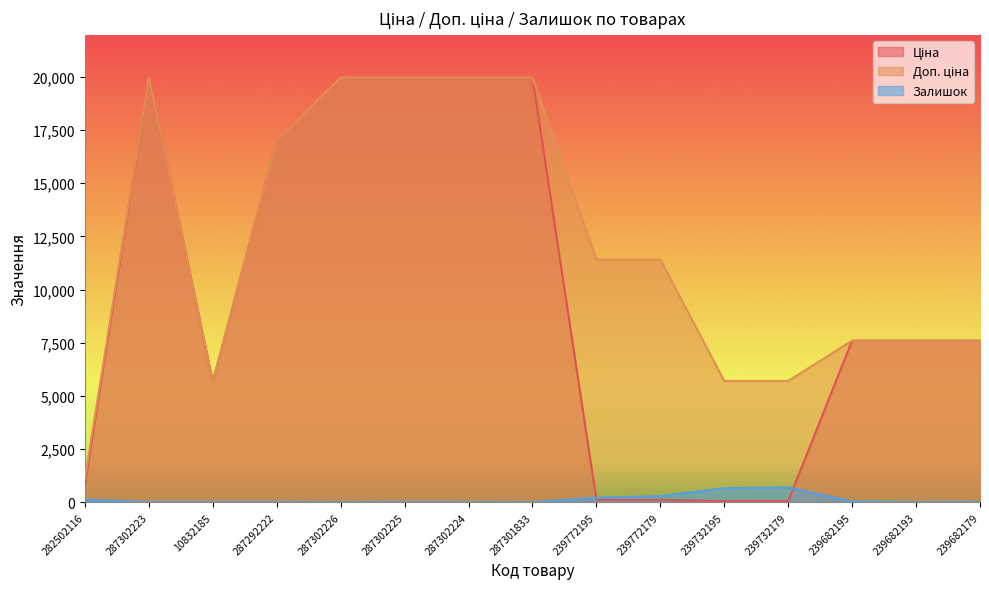

Reading left to right, list all the values displayed in this chart.

Ціна: 282502116=818.5	287302223=19964.2	10832185=5673.8	287292222=16976.3	287302226=19964.2	287302225=19964.2	287302224=19964.2	287301833=19964.2	239772195=114.1	239772179=114.1	239732195=57.0	239732179=57.0	239682195=7596.5	239682193=7596.5	239682179=7596.5
Доп. ціна: 282502116=1109.2	287302223=19964.2	10832185=5673.8	287292222=16976.3	287302226=19964.2	287302225=19964.2	287302224=19964.2	287301833=19964.2	239772195=11410.0	239772179=11410.0	239732195=5705.0	239732179=5705.0	239682195=7596.5	239682193=7596.5	239682179=7596.5
Залишок: 282502116=125.0	287302223=7.0	10832185=4.0	287292222=4.0	287302226=0.0	287302225=5.0	287302224=3.0	287301833=0.0	239772195=218.0	239772179=290.0	239732195=665.0	239732179=702.0	239682195=41.0	239682193=0.0	239682179=17.0